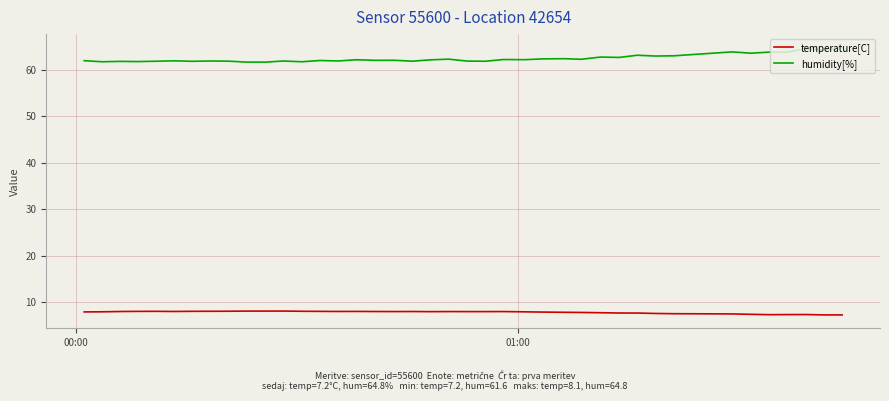

What is the smallest value displayed?

7.2